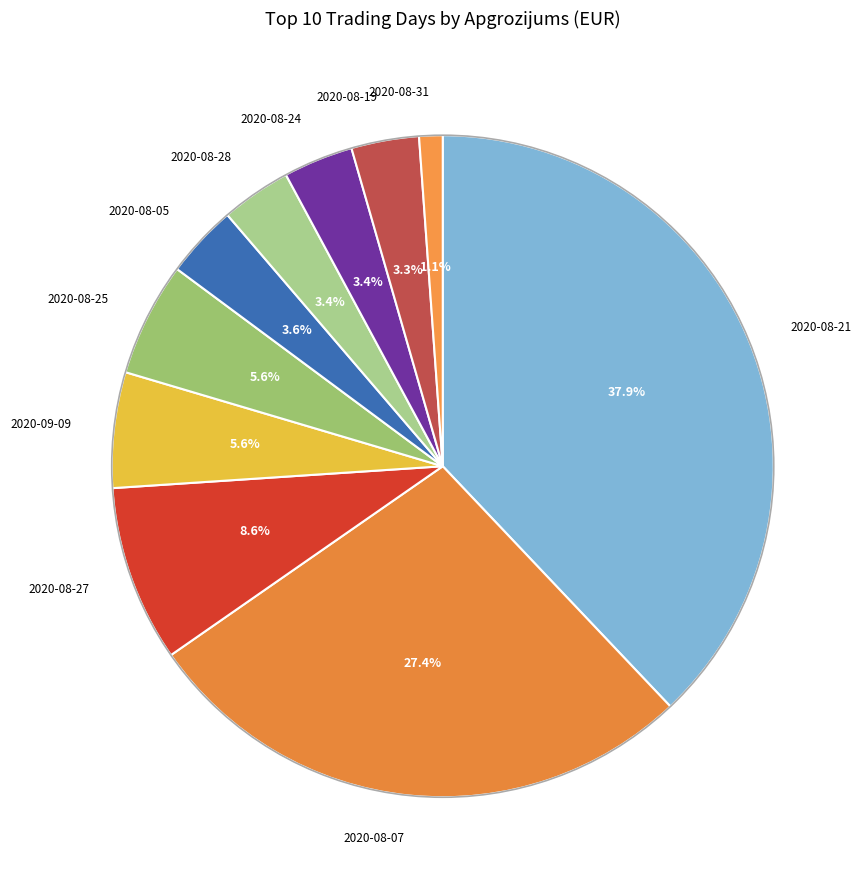

To the nearest percent, what is the difference between the largest and smallest slice percentages?

37%